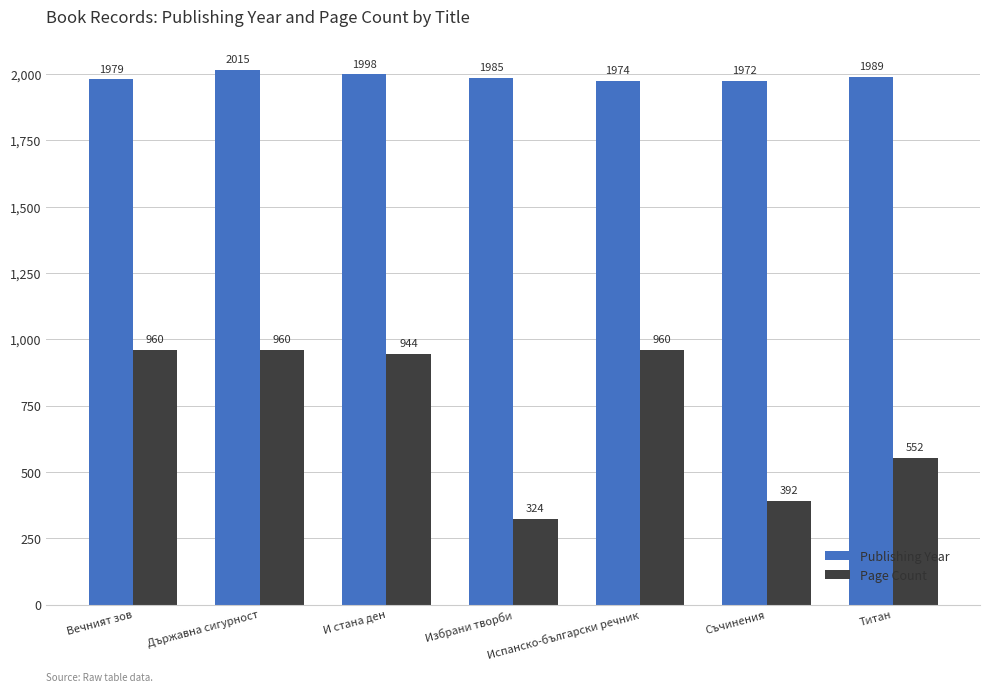

At which label does Publishing Year reach its minimum?

Съчинения